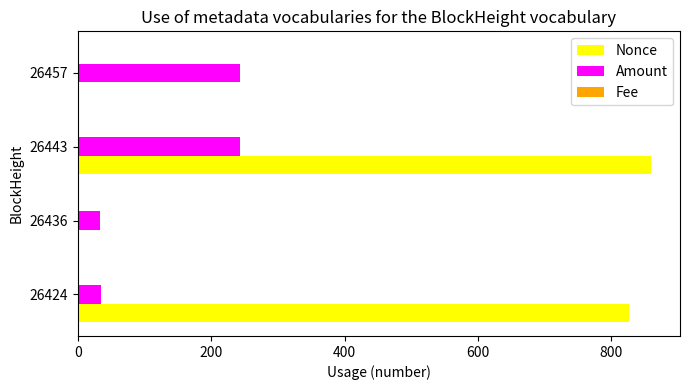

The Amount series shows 34.4 at 26424. True or false?

True